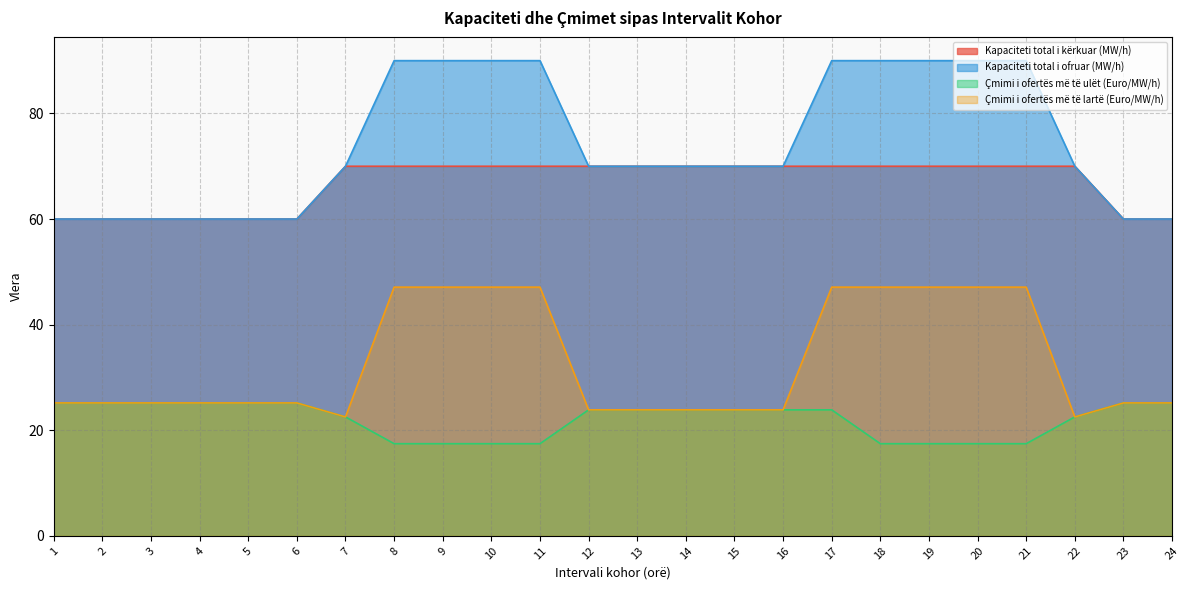

Rank the series at 18 from highest to lowest value.

Kapaciteti total i ofruar (MW/h), Kapaciteti total i kërkuar (MW/h), Çmimi i ofertës më të lartë (Euro/MW/h), Çmimi i ofertës më të ulët (Euro/MW/h)